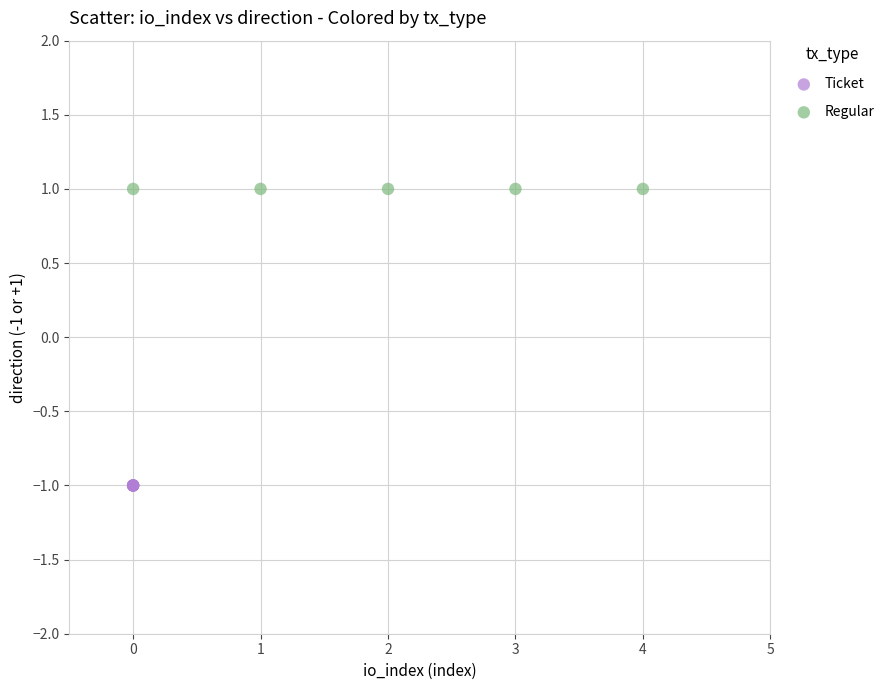

What are all the series names shown in the legend?

Ticket, Regular